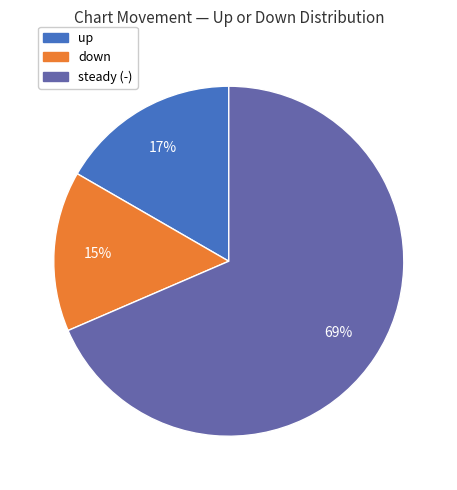

How many slices are in this pie chart?

3